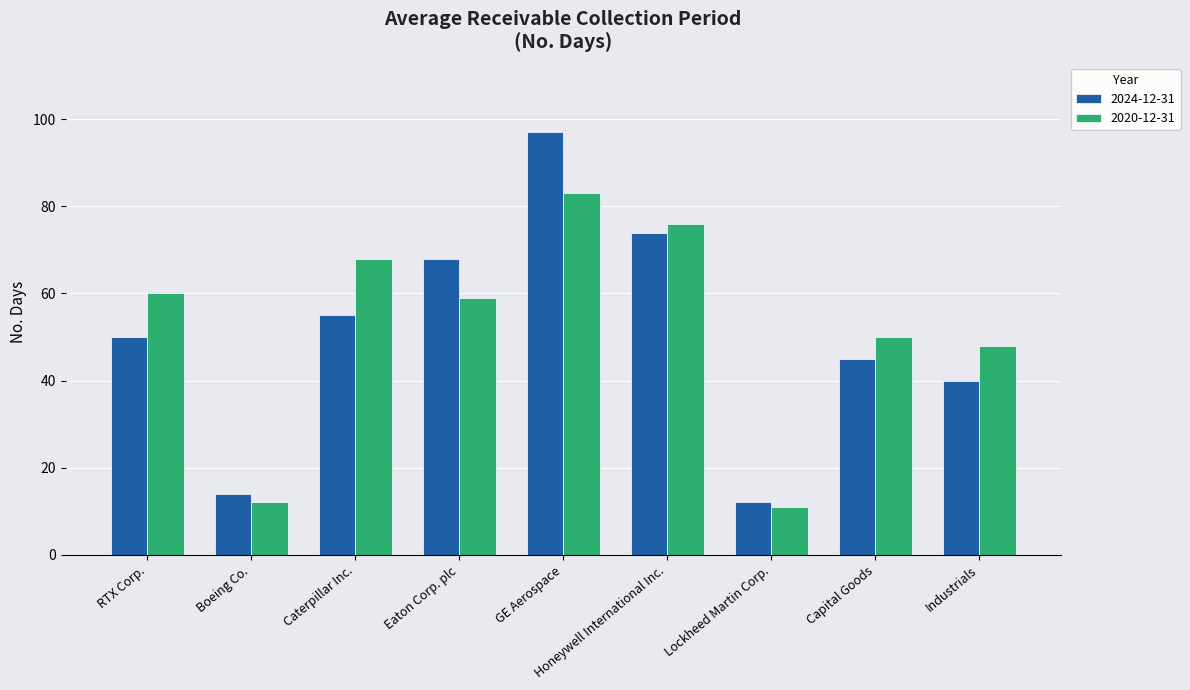

Which series has the largest total across all categories?

2020-12-31